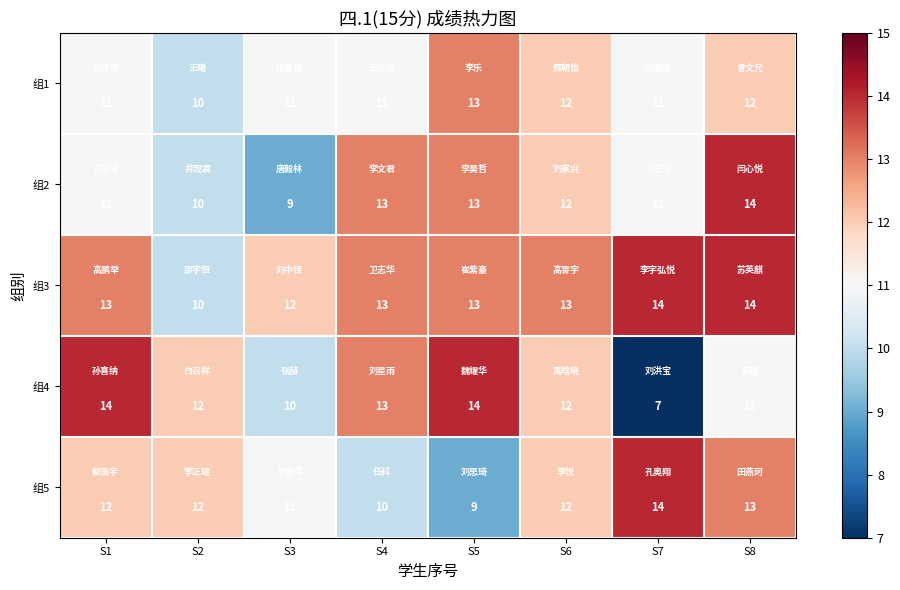

Count the 组4 values in the range 11 to 14.

6